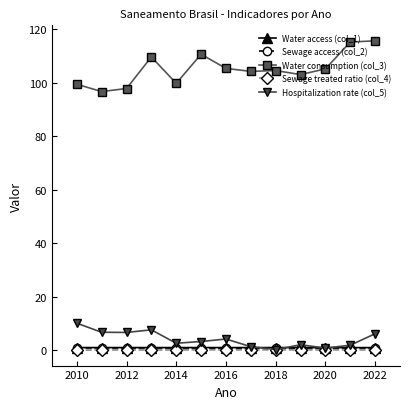

What is the highest value of the Hospitalization rate (col_5) series?

10.1